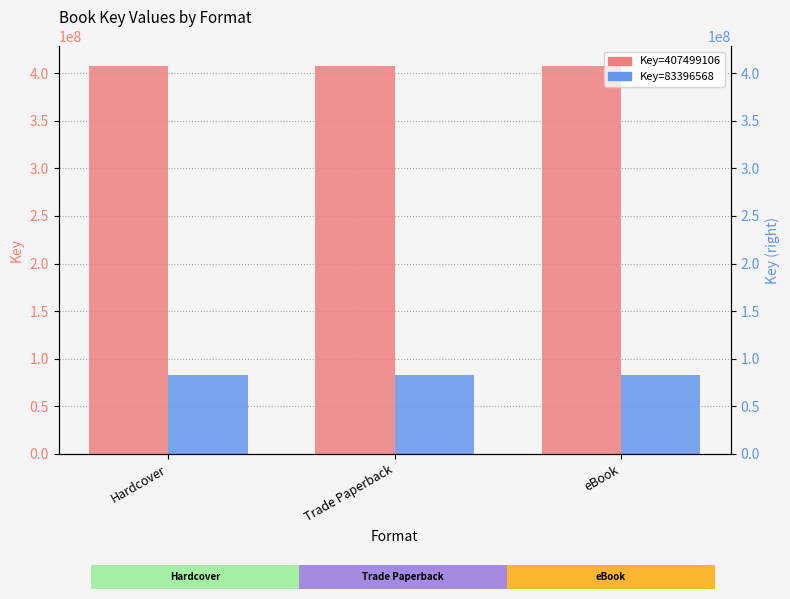

At how many categories does at least one series exceed 158080917?

3